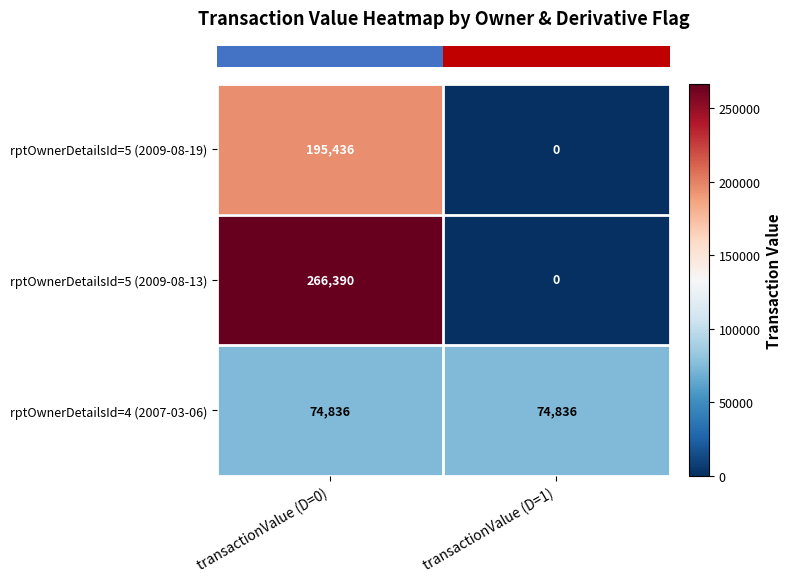

Reading left to right, what are all the values shown in this chart?

rptOwnerDetailsId=5 (2009-08-19): transactionValue (D=0)=195436	transactionValue (D=1)=0
rptOwnerDetailsId=5 (2009-08-13): transactionValue (D=0)=266390	transactionValue (D=1)=0
rptOwnerDetailsId=4 (2007-03-06): transactionValue (D=0)=74836	transactionValue (D=1)=74836